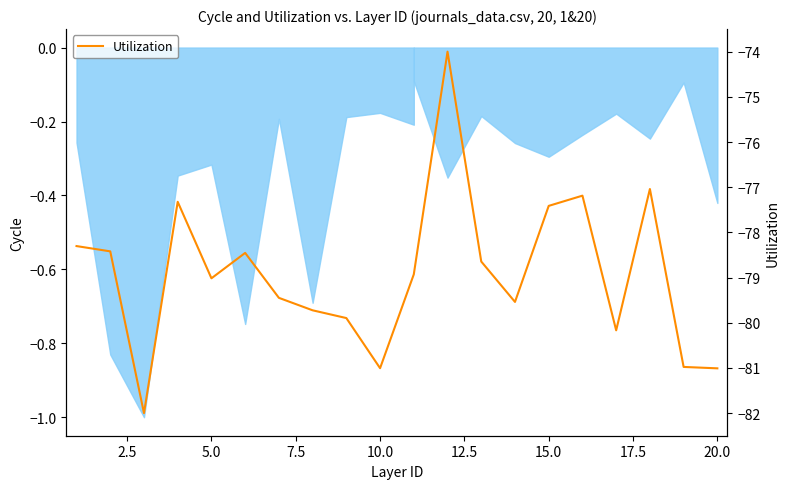

What is the difference between the maximum and minimum values?

8.0